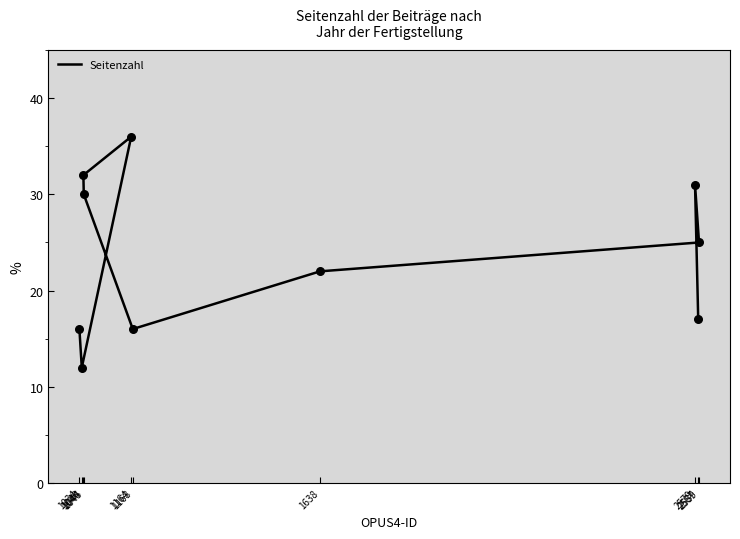

Which has a higher value, 1168 or 1045?

1045